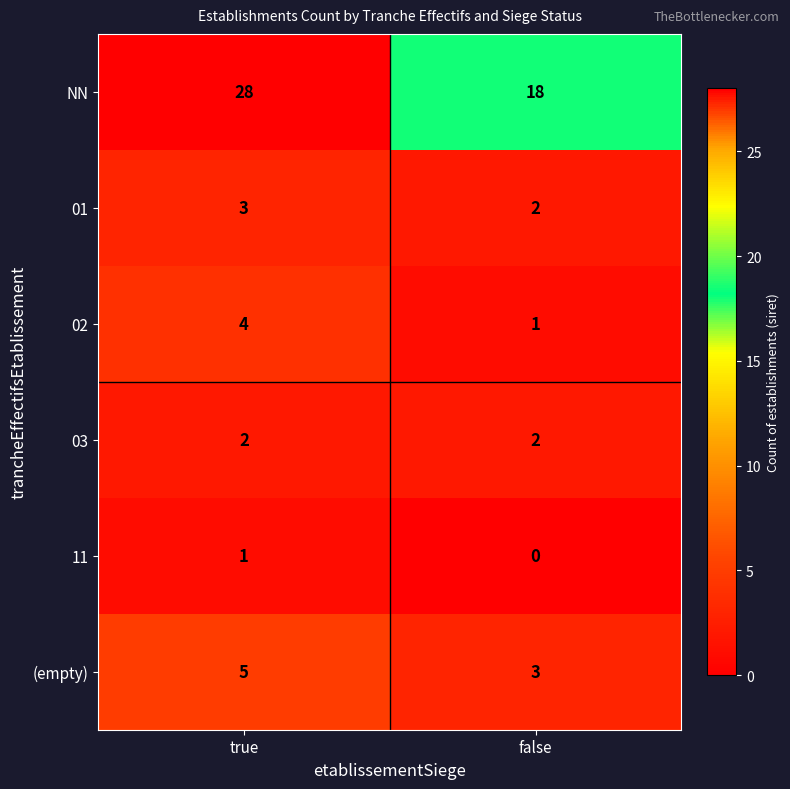

Reading right to left, extract all data points from this chart.

NN: 18	28
01: 2	3
02: 1	4
03: 2	2
11: 0	1
(empty): 3	5